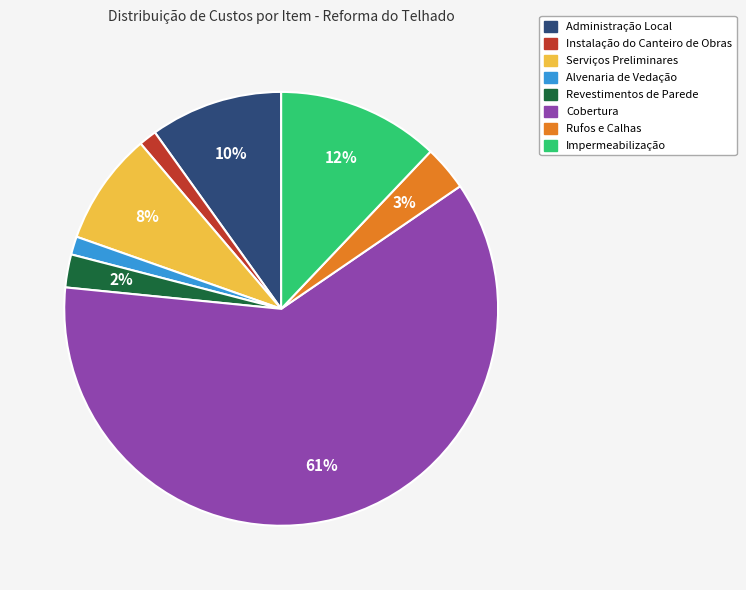

To the nearest percent, what is the combined percentage of Serviços Preliminares and Impermeabilização?

20%